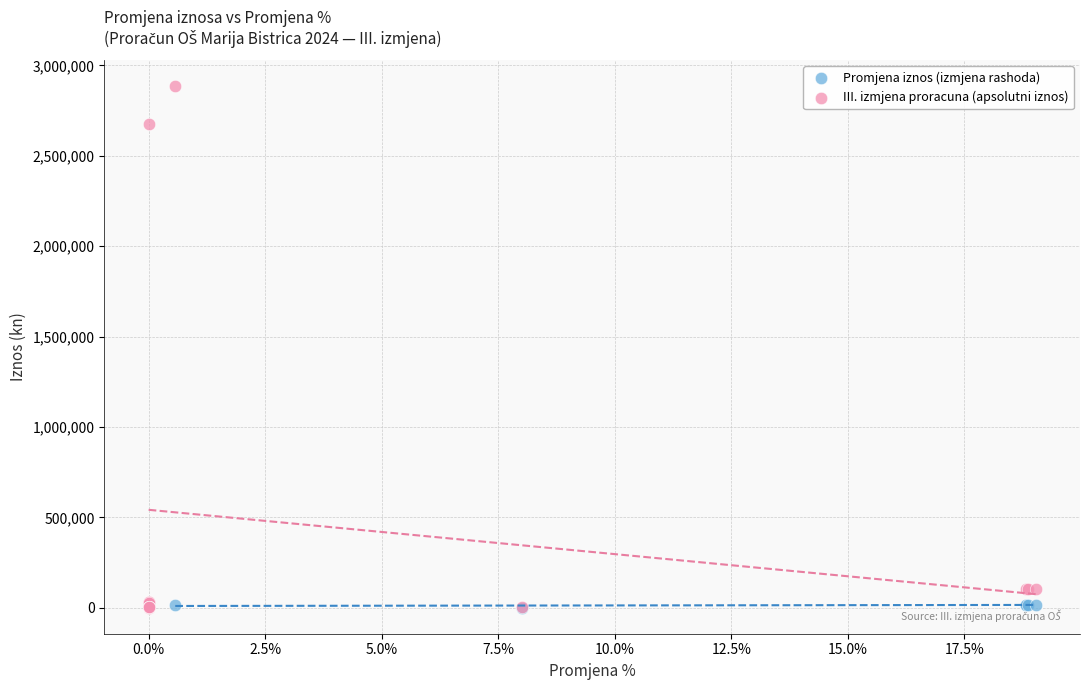

Which series contains the highest Y value?

III. izmjena proracuna (apsolutni iznos)